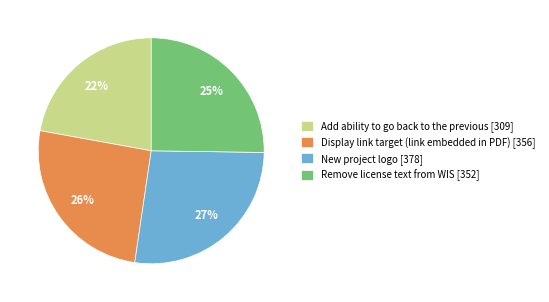

How many segments does this pie chart have?

4